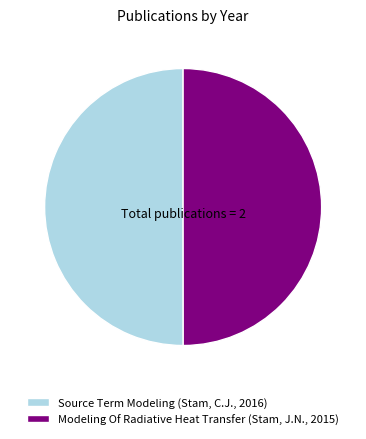

Is the sum of Source Term Modeling (Stam, C.J., 2016) and Modeling Of Radiative Heat Transfer (Stam, J.N., 2015) greater than half?

Yes